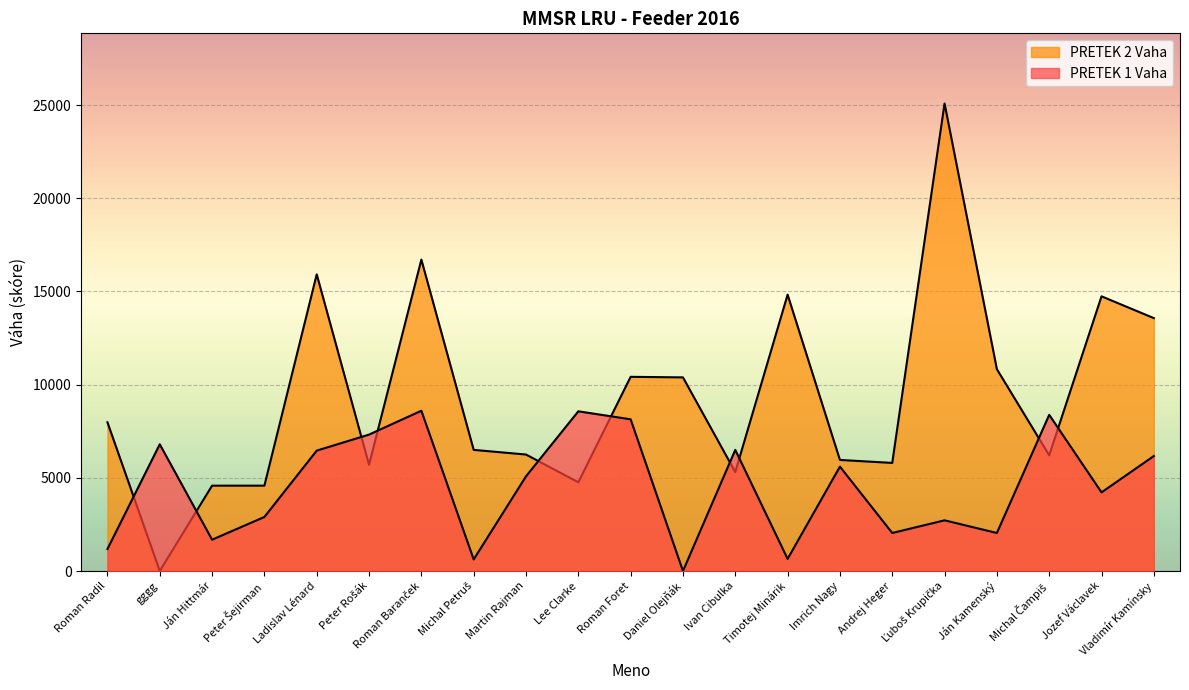

Does the chart display data point markers on the line(s)?

No